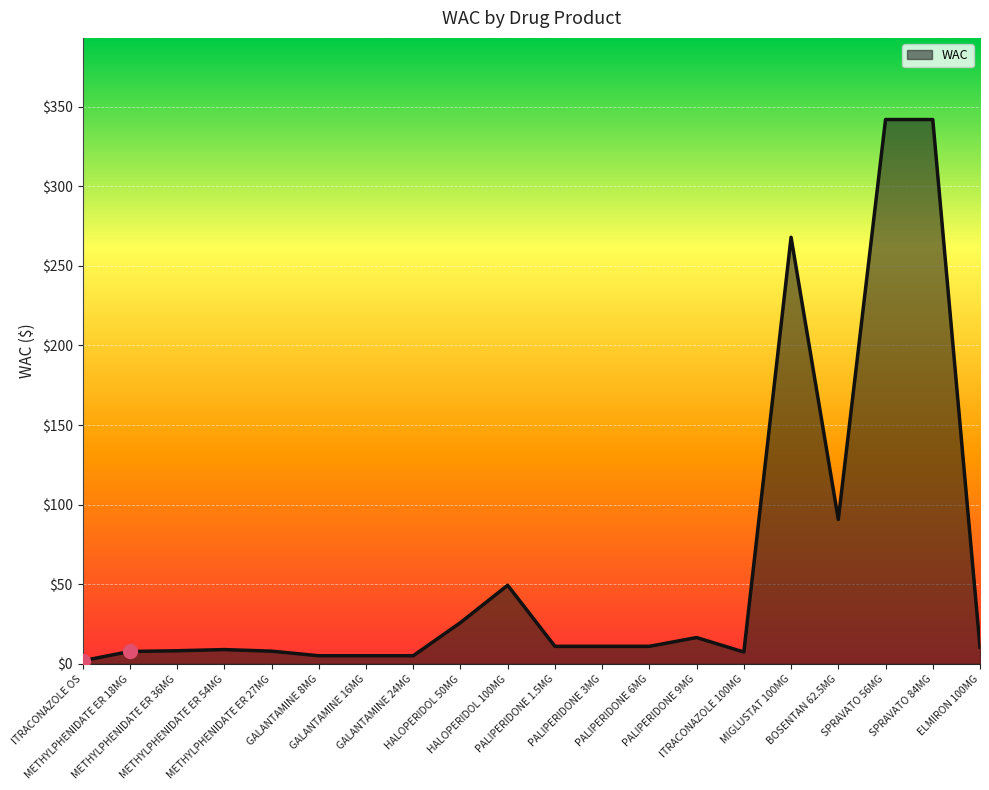

What is the greatest value displayed?

341.8